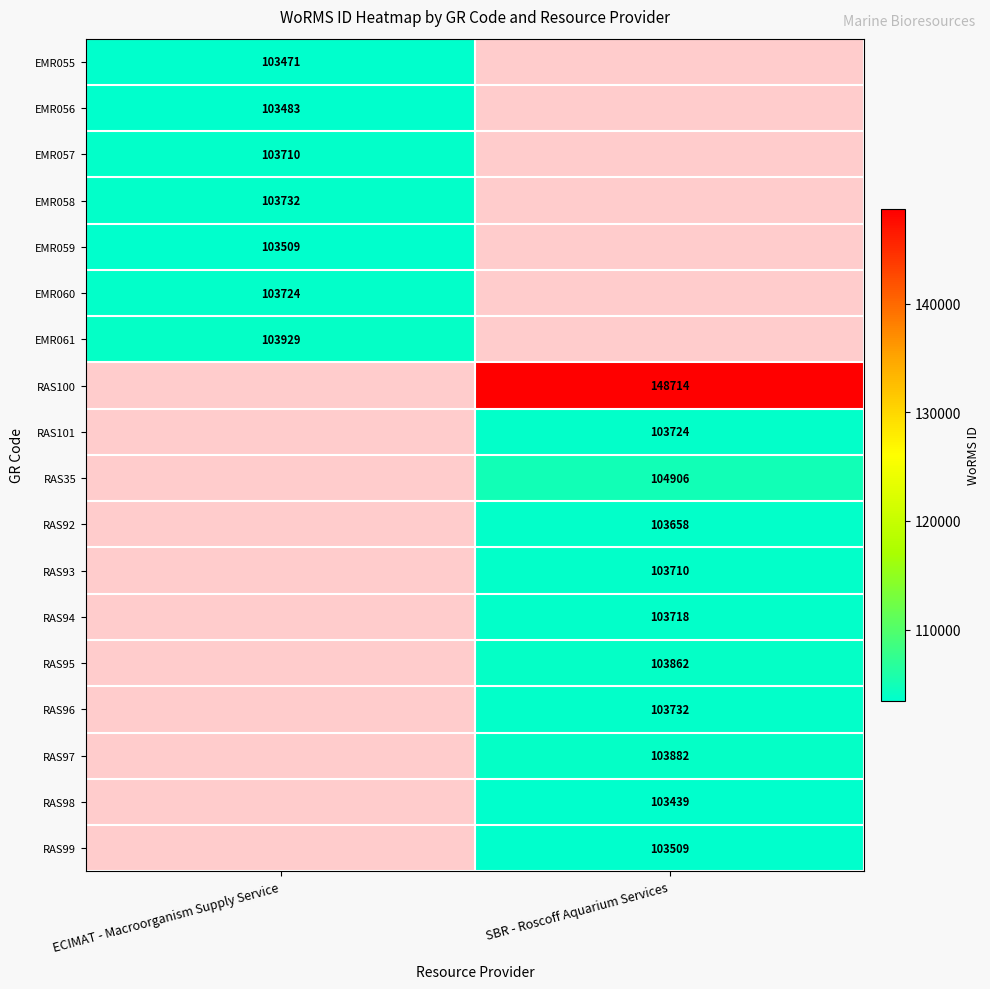

Which label corresponds to the largest value in the chart?

SBR - Roscoff Aquarium Services